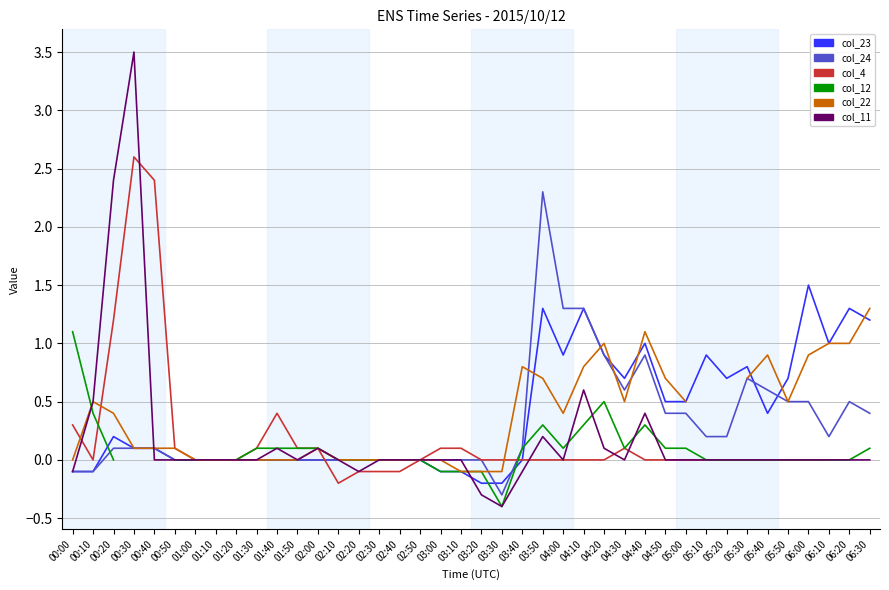

What is the difference between the maximum and minimum values in the col_23 series?

1.7